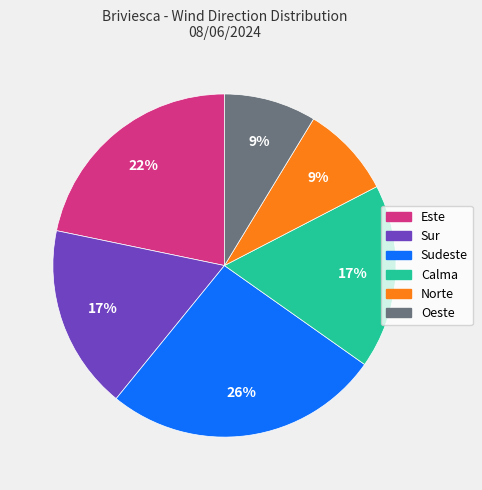

Count the number of slices in the pie.

6